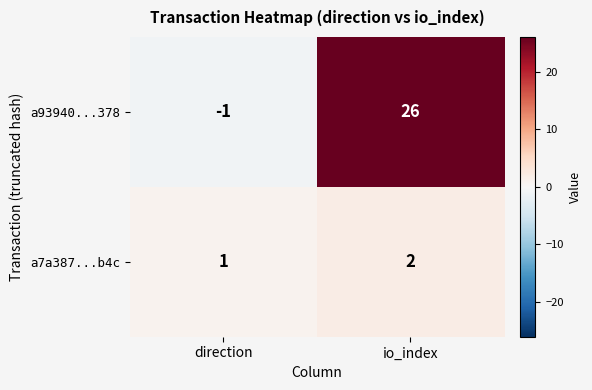

What is the sum of all a7a387...b4c values?

3